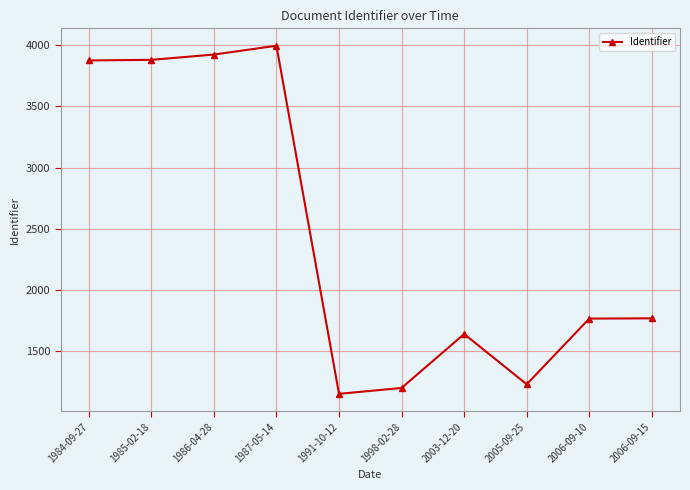

What is the label of the 4th point from the right?

2003-12-20